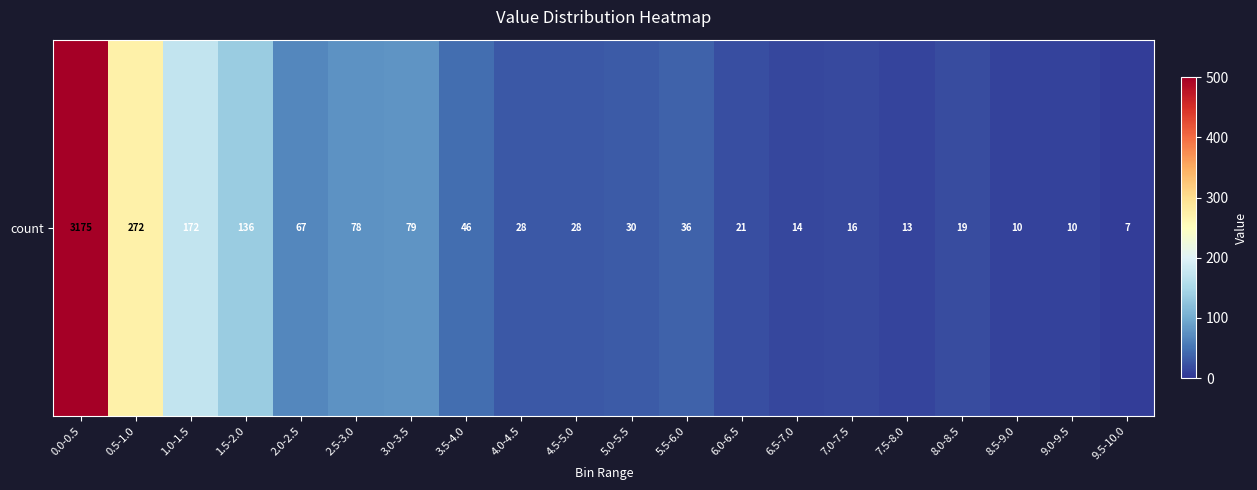

The value at 2.5-3.0 is 122. True or false?

False